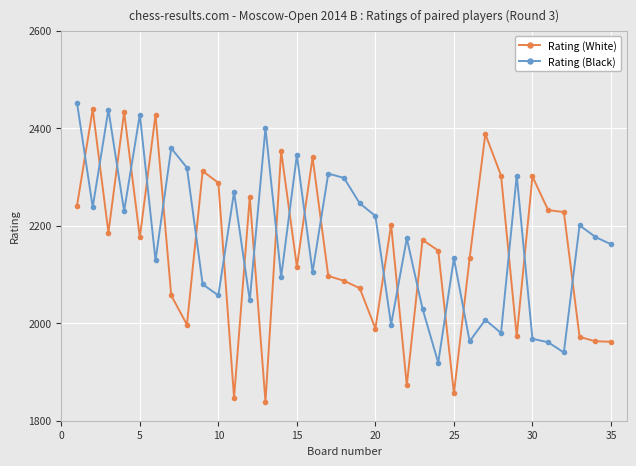

How many series are shown in this chart?

2